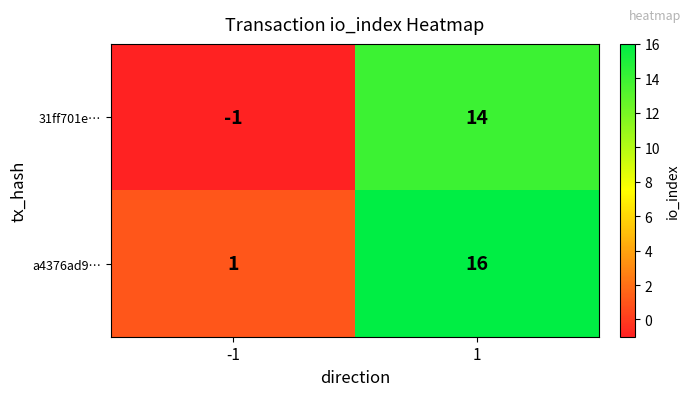

List the labels in order of 31ff701e… value, smallest first.

-1, 1